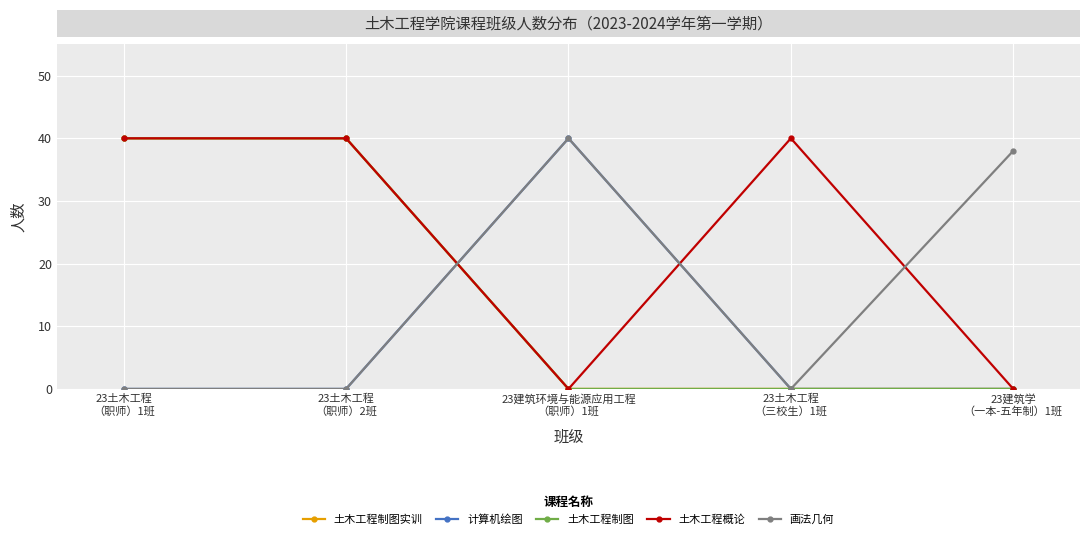

Which series ends up on top after the final intersection of 土木工程制图 and 计算机绘图?

计算机绘图